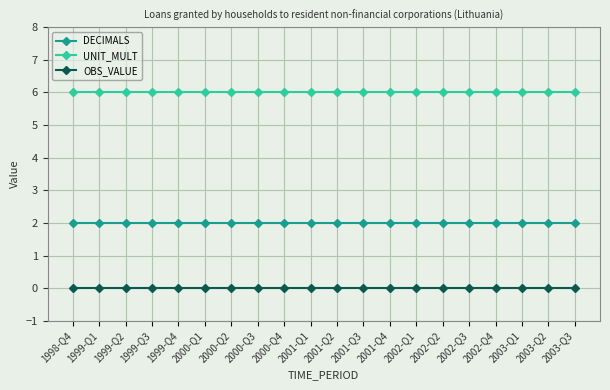

What is the label of the 8th point from the right?

2001-Q4